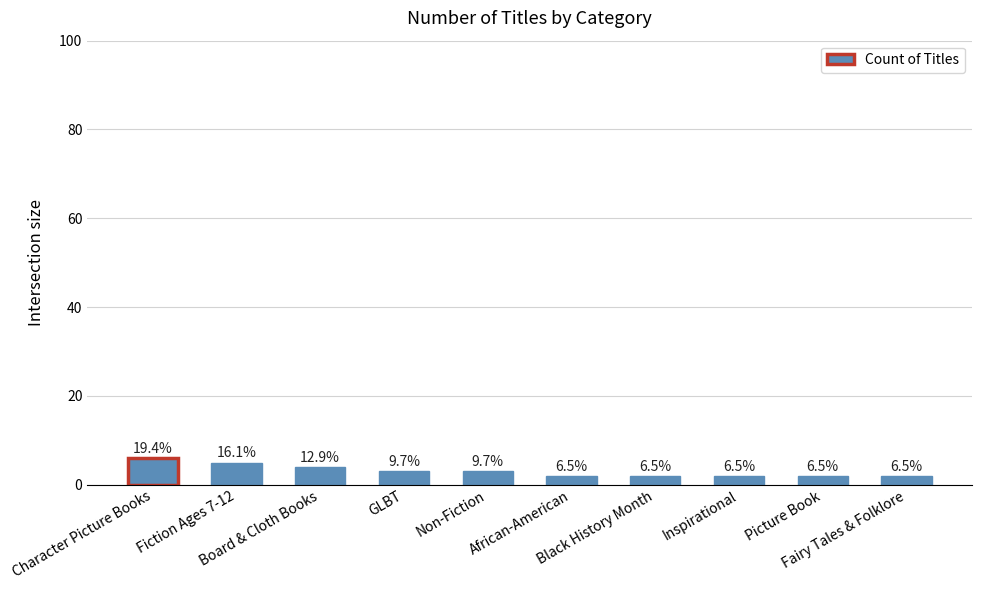

Are the bars horizontal?

No